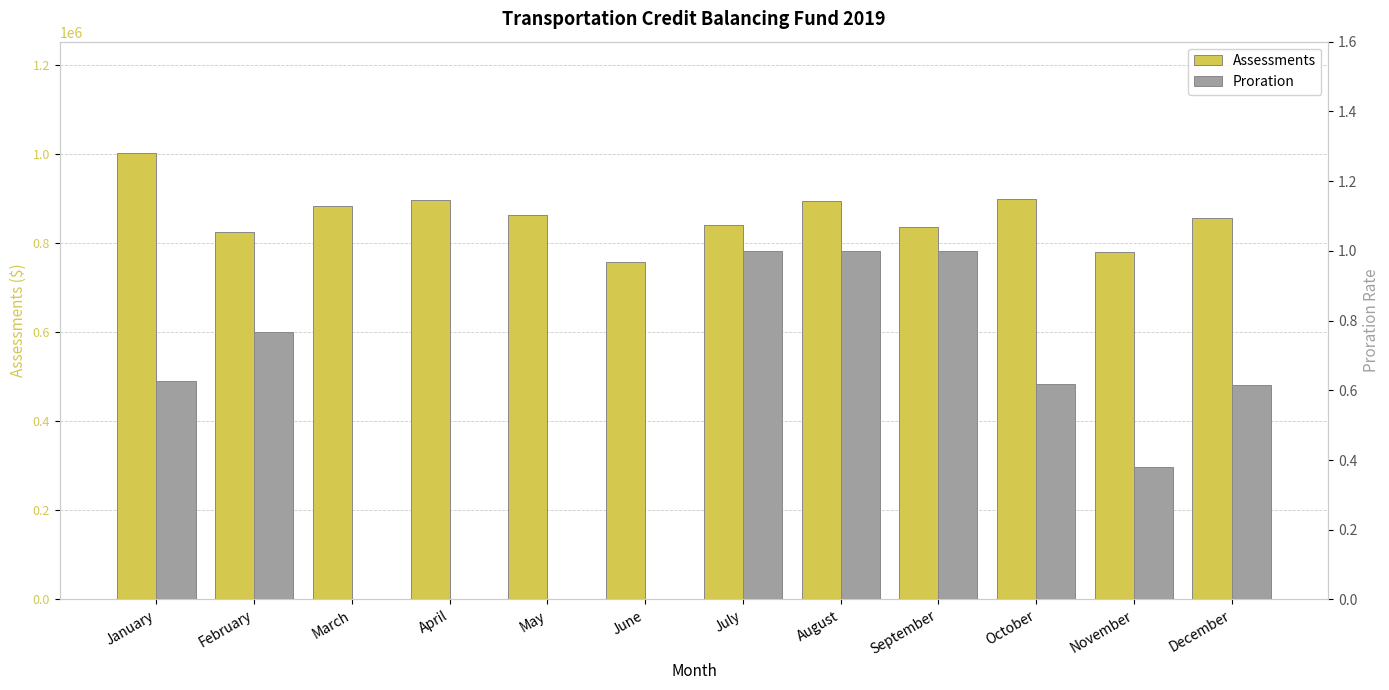

What is the spread (max minus min) of values at August?

894749.3